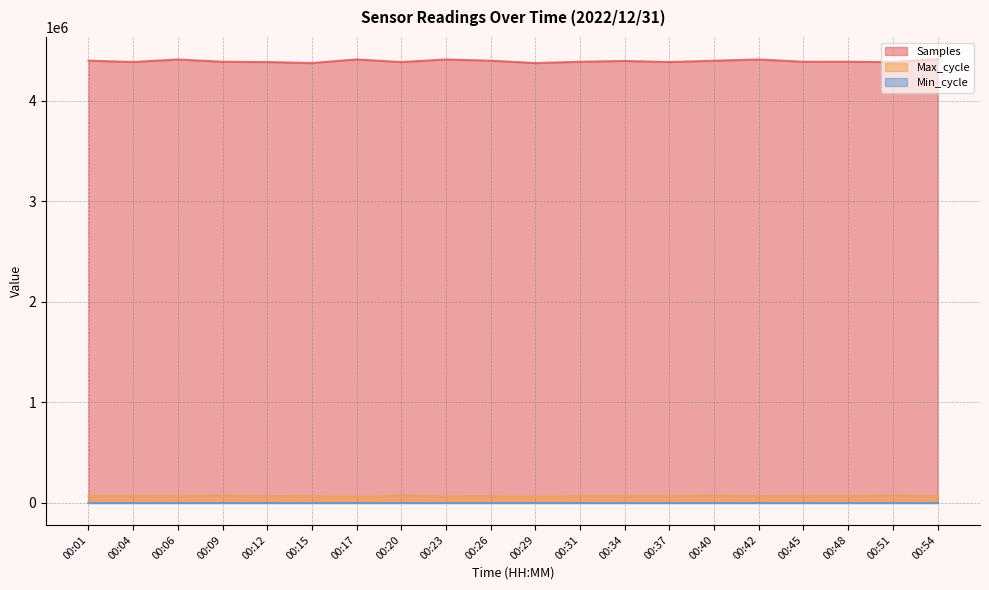

Which label corresponds to the largest value in the chart?

00:54